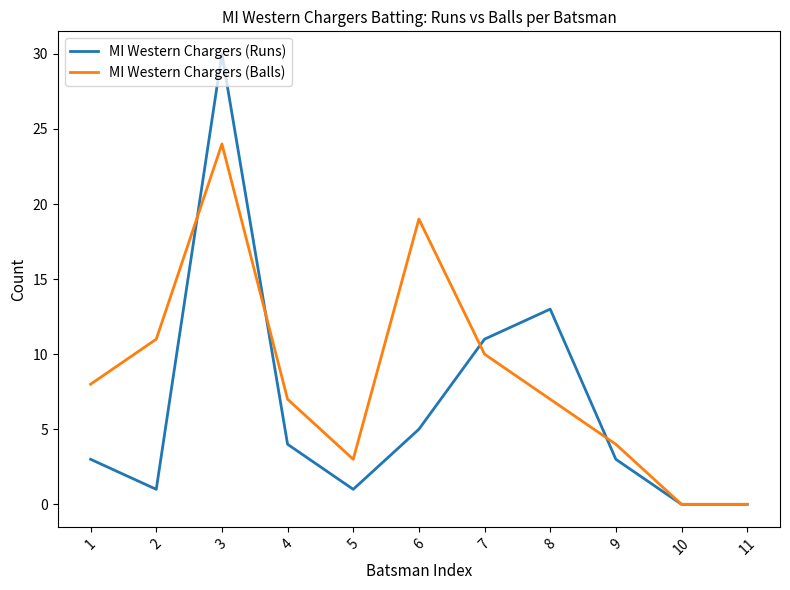

At which category is the sum across all series the highest?

3